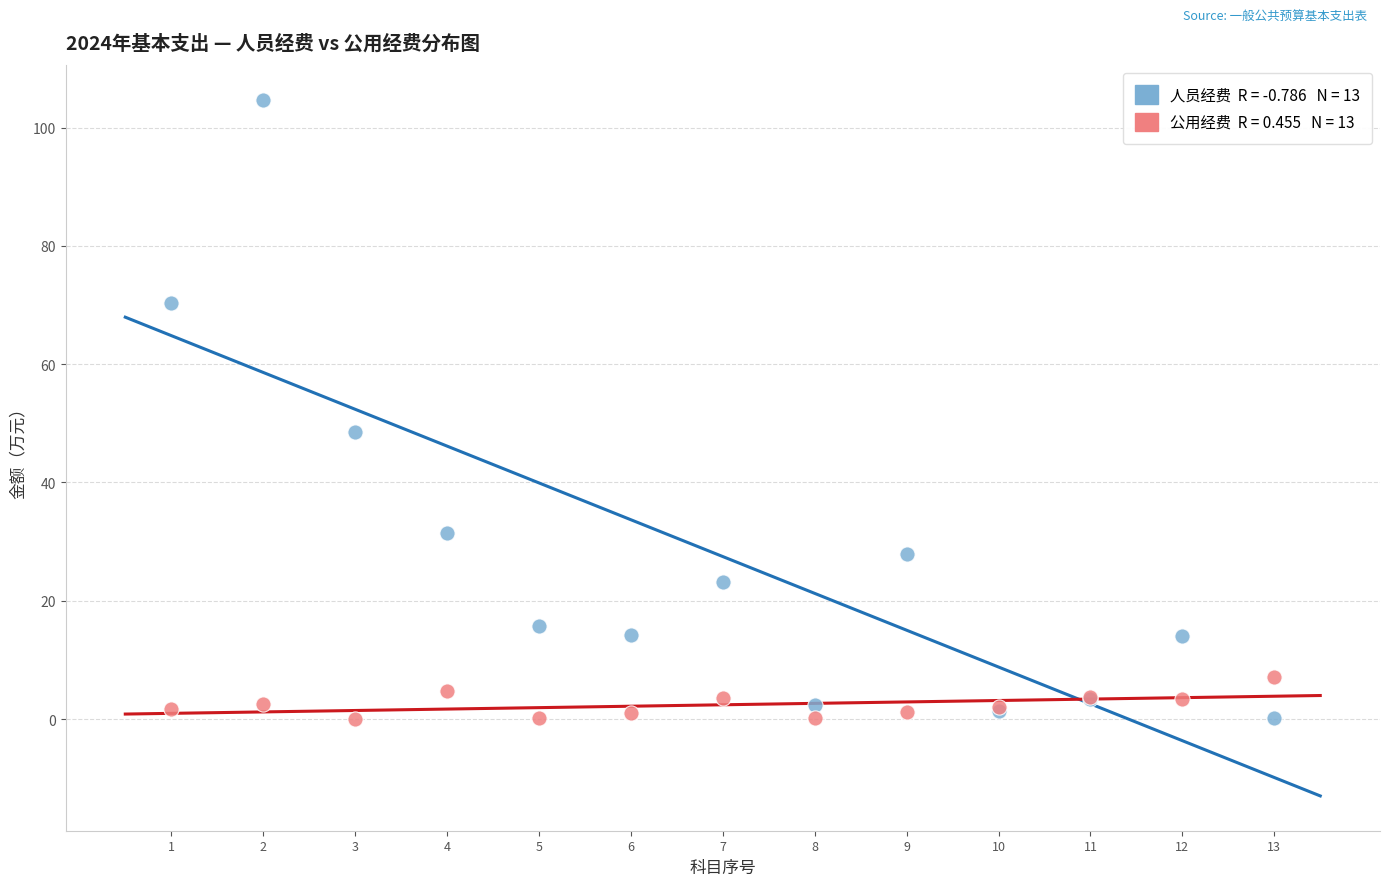

Across all series, what Y value is closest to 52?

48.5